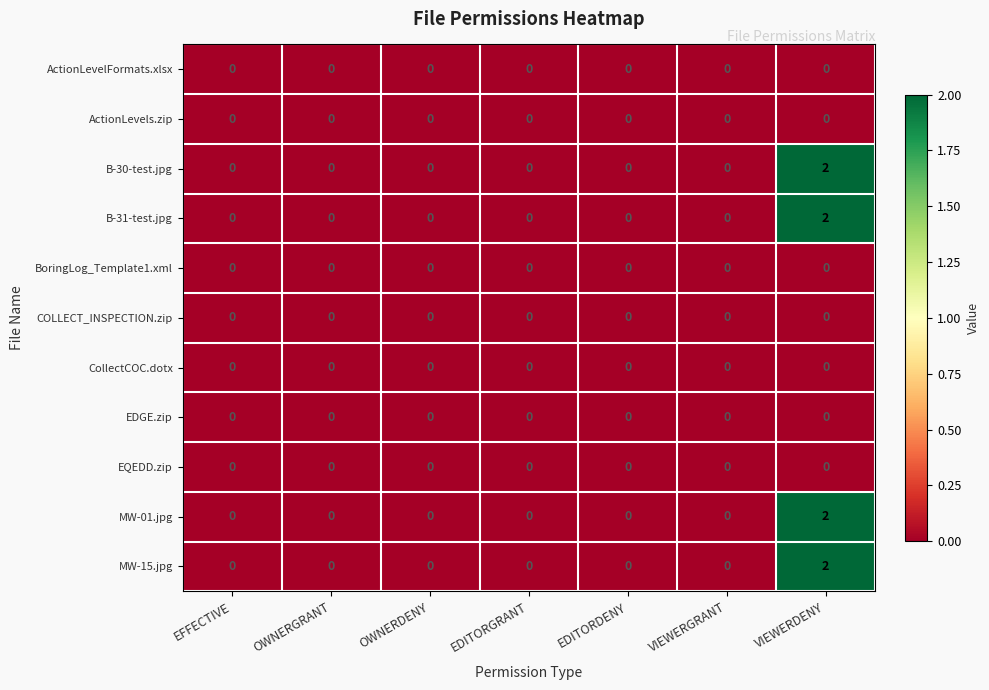

The CollectCOC.dotx series shows 0 at VIEWERGRANT. True or false?

True